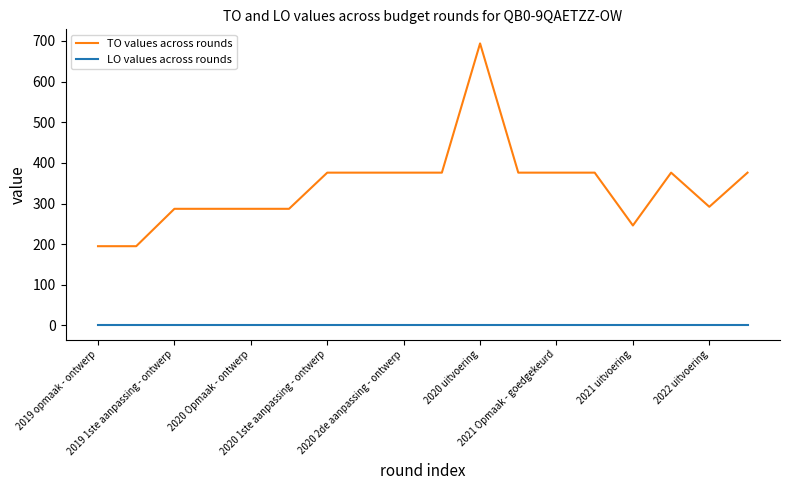

Does the chart have visible grid lines?

No